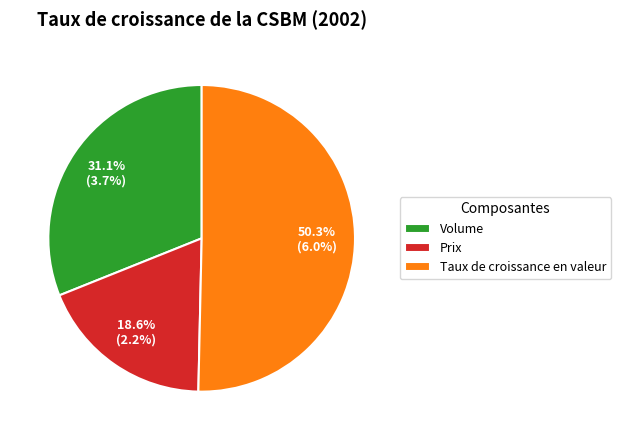

What percentage is the Prix slice, to the nearest percent?

19%